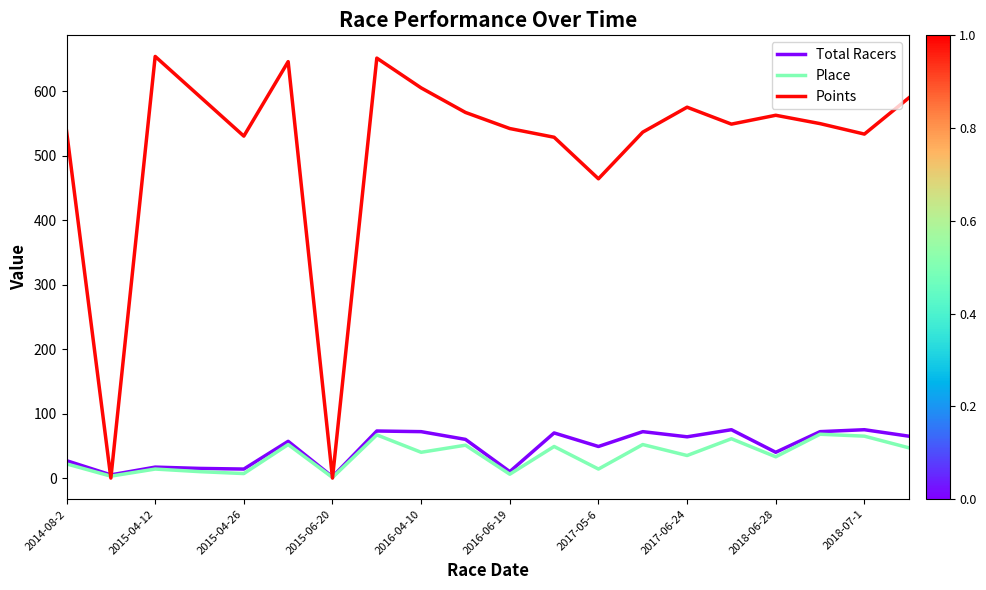

Which series has the widest spread of values?

Points